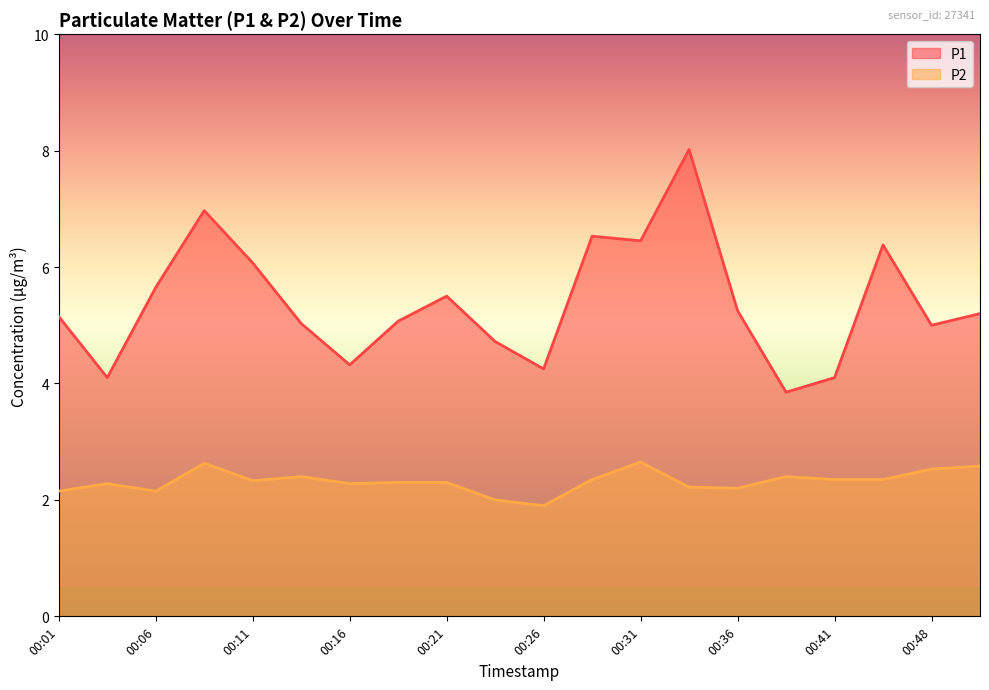

What are all the series names shown in the legend?

P1, P2